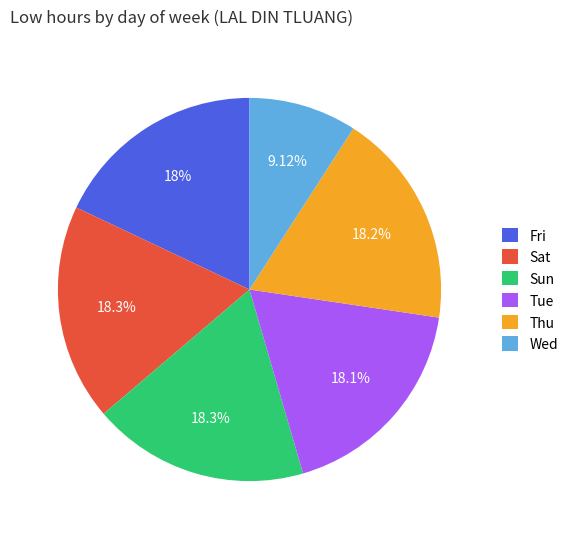

Which category has the smallest portion of the pie?

Wed